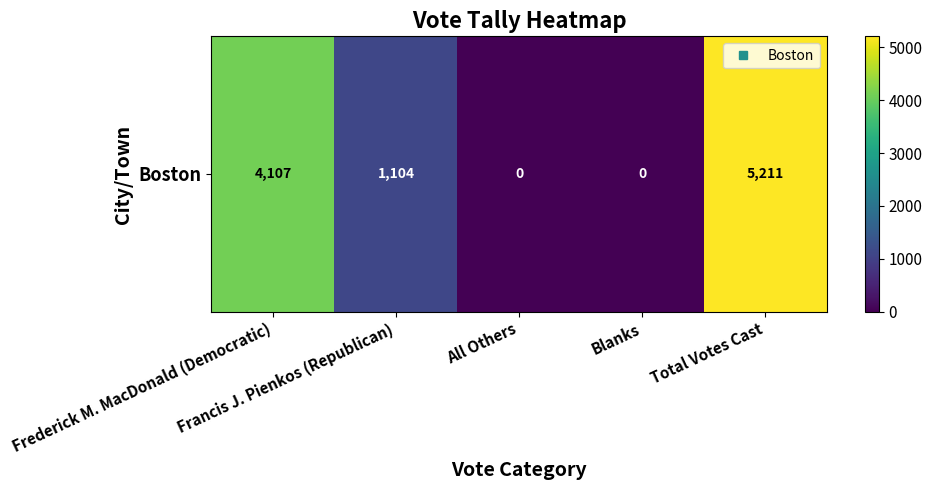

How many distinct data groups are displayed?

1